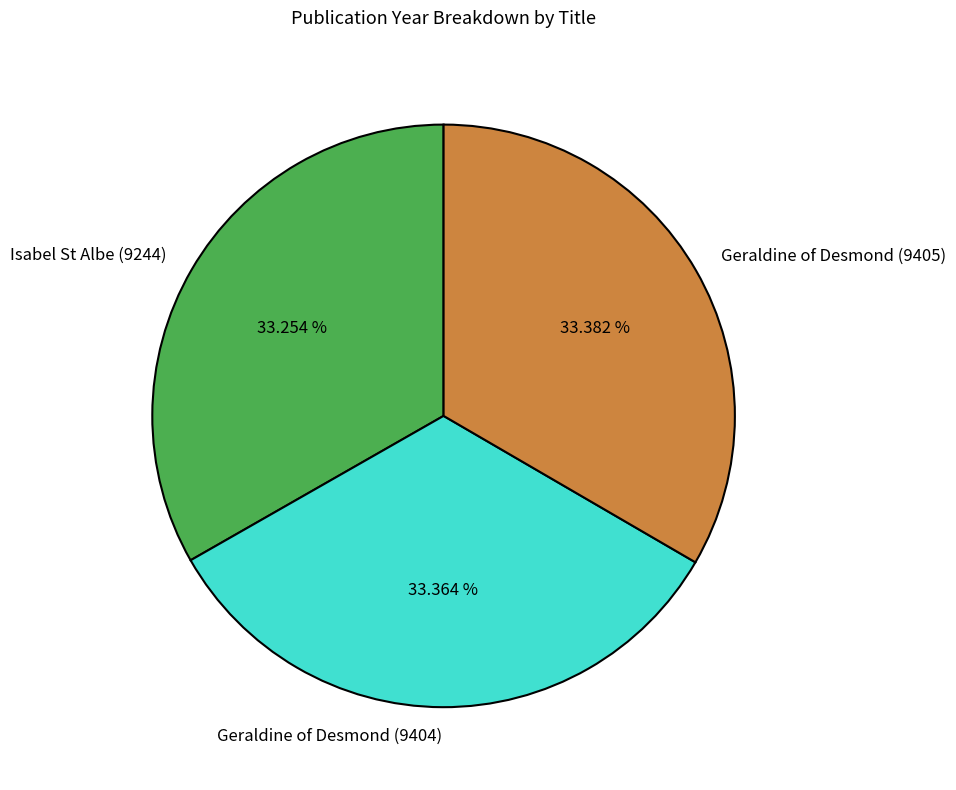

To the nearest percent, what percentage of the pie is Isabel St Albe (9244)?

33%